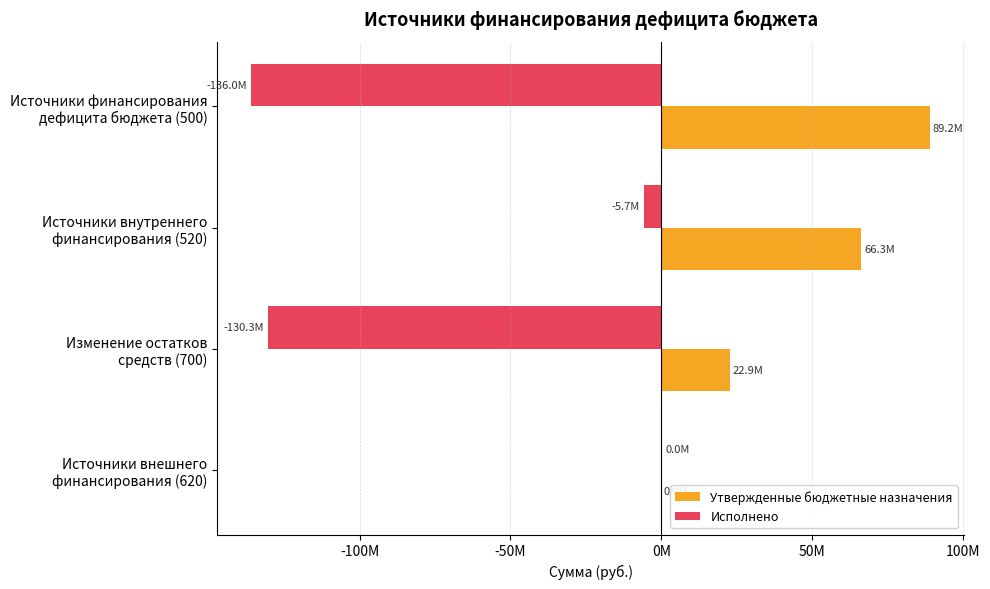

What are all the series names shown in the legend?

Утвержденные бюджетные назначения, Исполнено